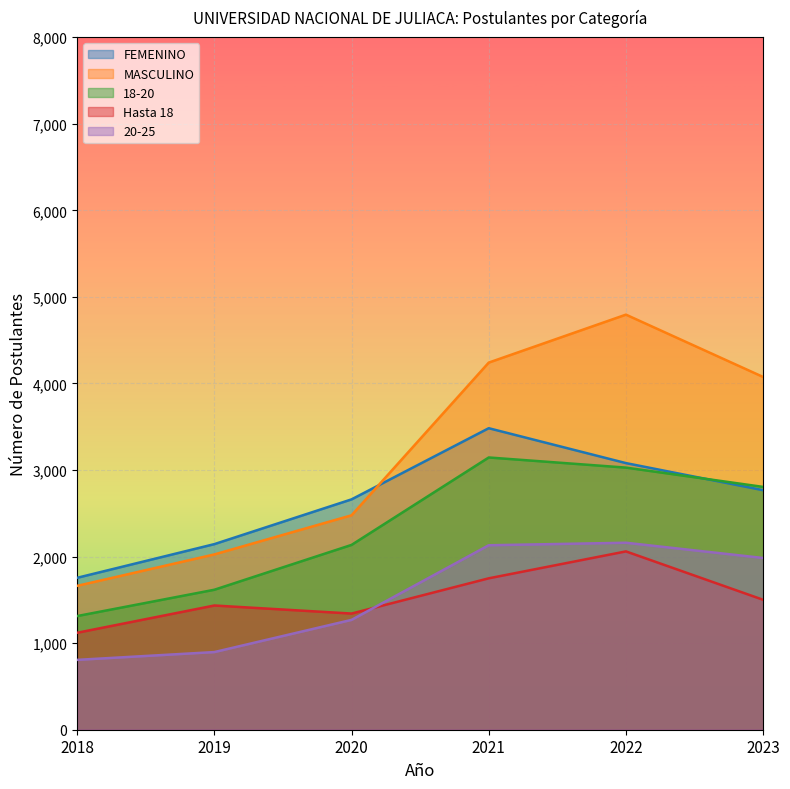

True or false: 18-20 has a value of 932 at 2022.

False